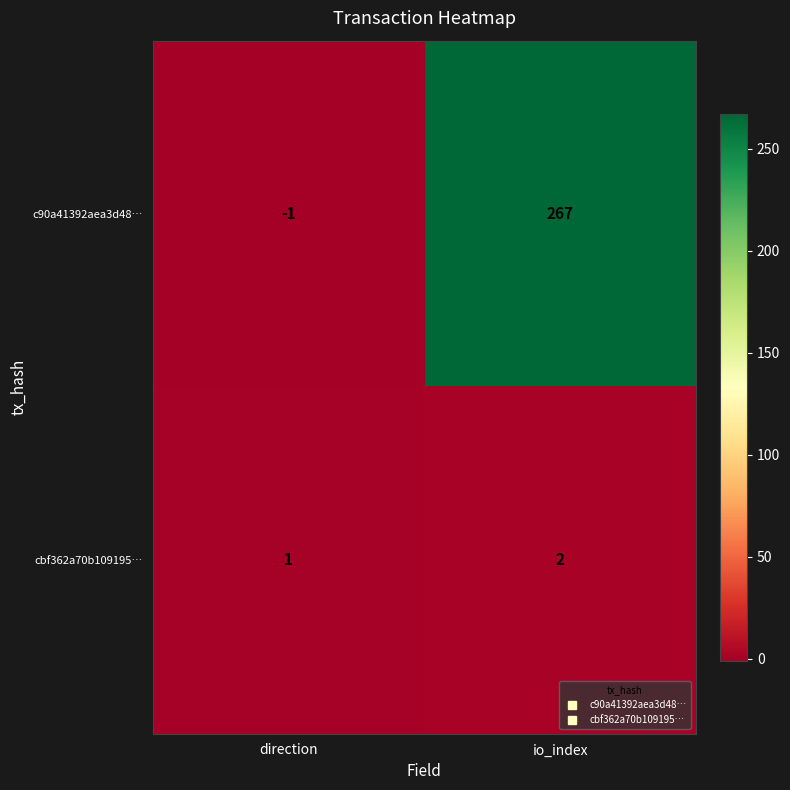

What is the difference between the maximum and minimum values in the c90a41392aea3d48… series?

268